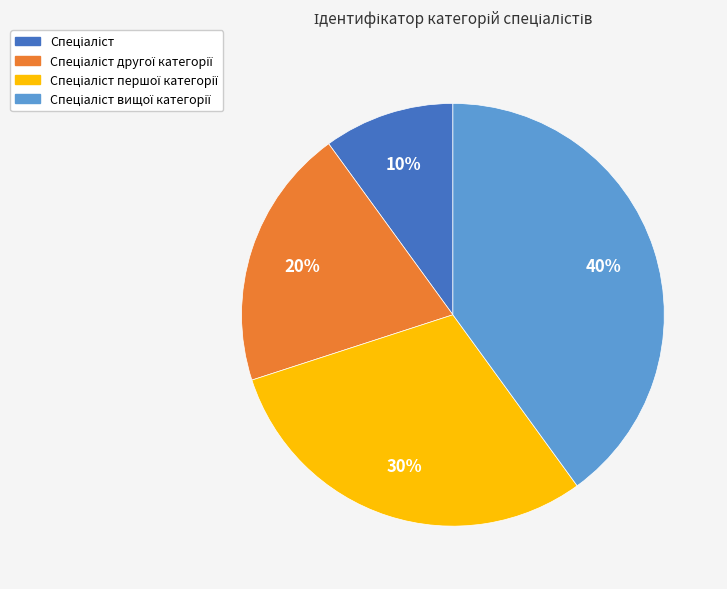

Is there any slice that represents more than half of the pie?

No